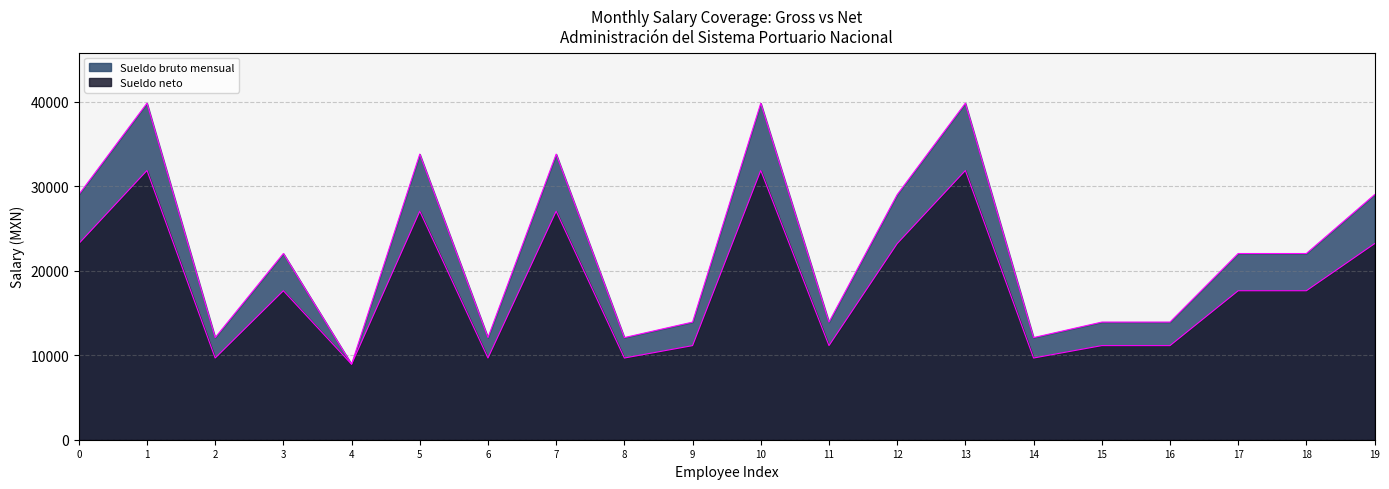

What is the average value of the Sueldo neto series?

18204.1